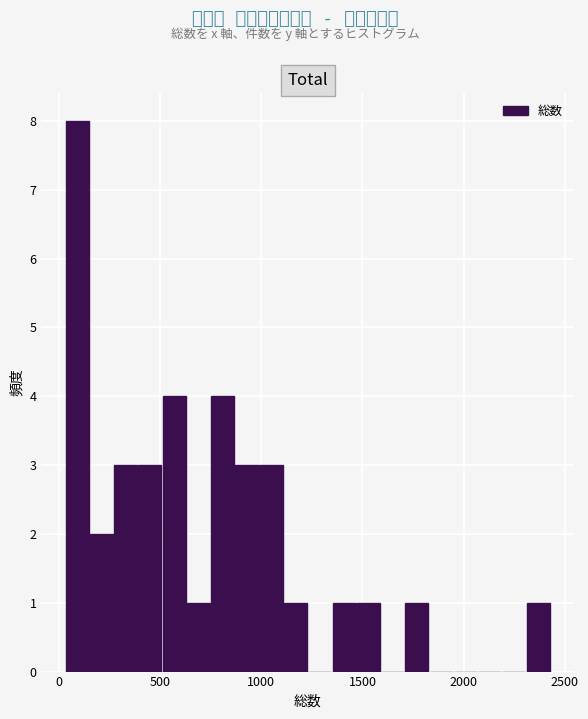

Around what value on the x-axis is the tallest bar? Give the approximate position of its centre, as read against the axis.

100